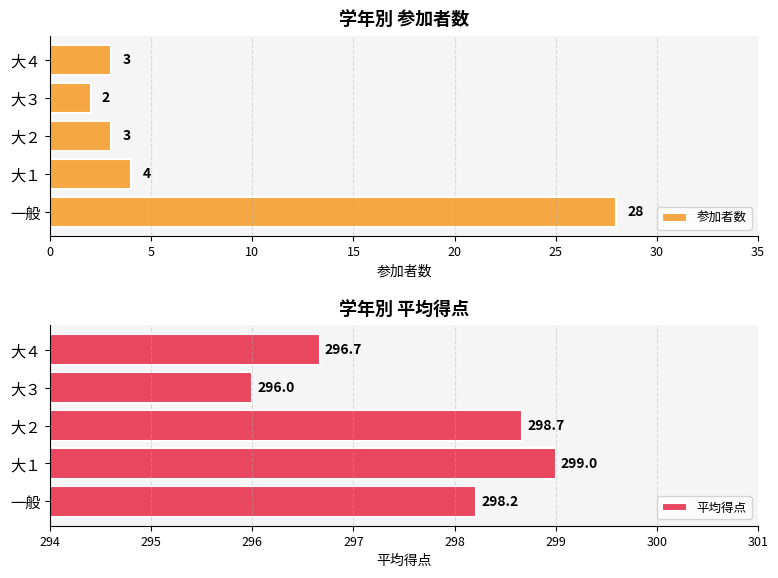

What are all the series names shown in the legend?

参加者数, 平均得点